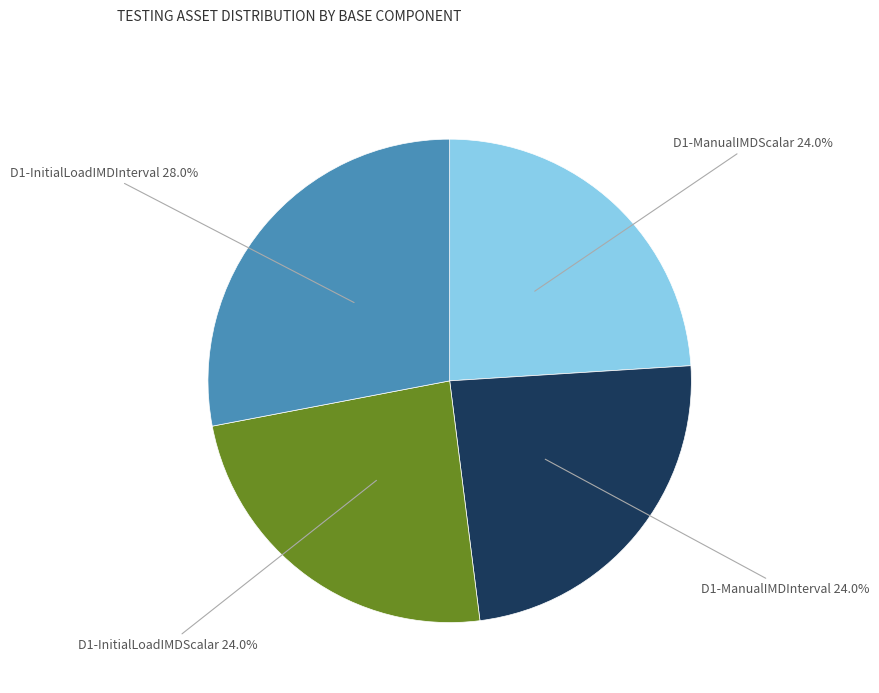

Does any single category account for the majority?

No